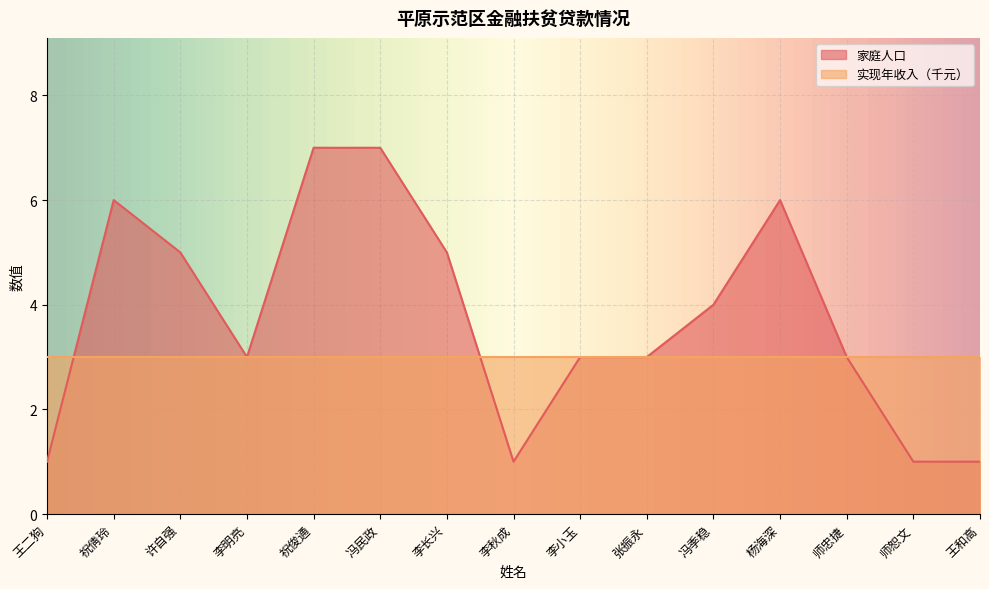

List the labels in order of value, largest first.

祝俊通, 冯民政, 祝倩玲, 杨海深, 许自强, 李长兴, 冯季稳, 李明亮, 李小玉, 张振永, 师忠捷, 王二狗, 李秋成, 师恕文, 王和高